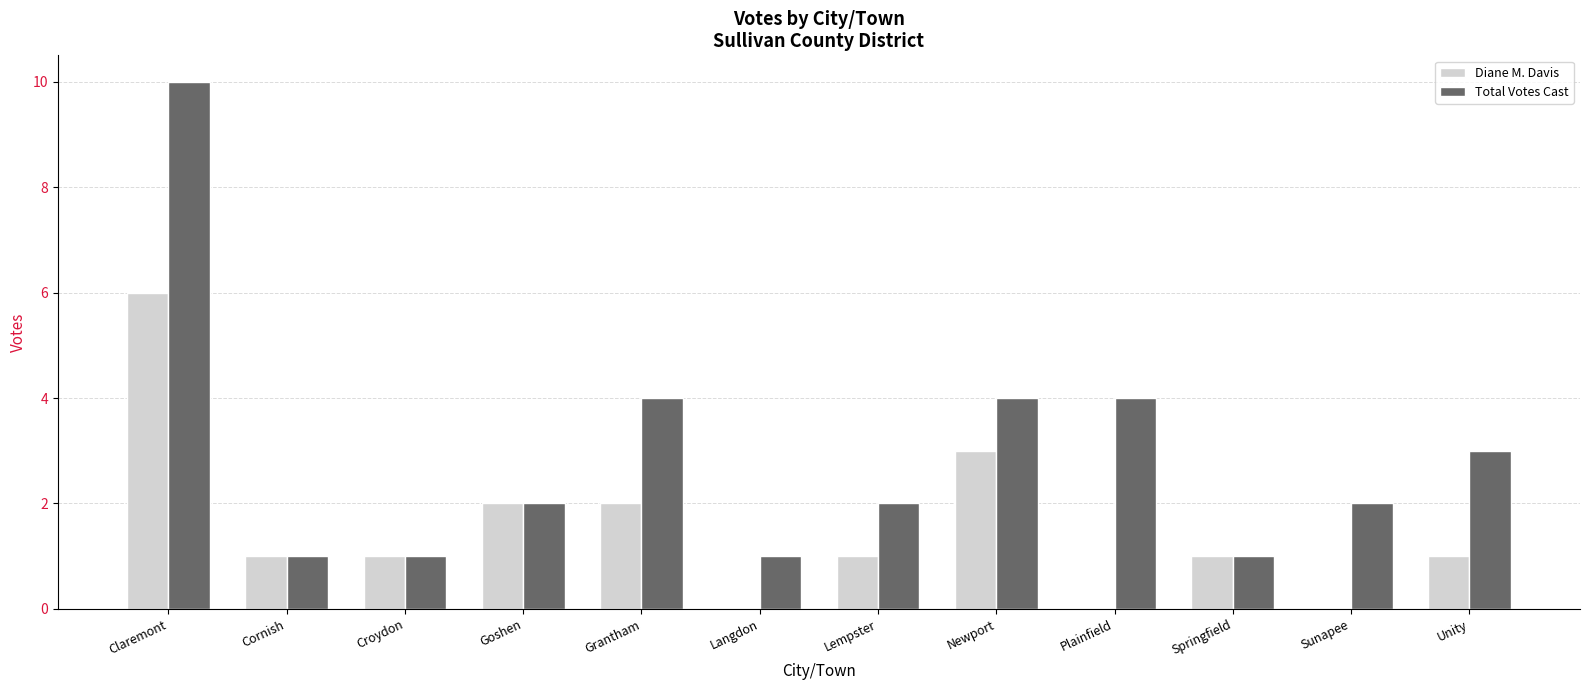

What is the sum of the Diane M. Davis values at Springfield and Grantham?

3